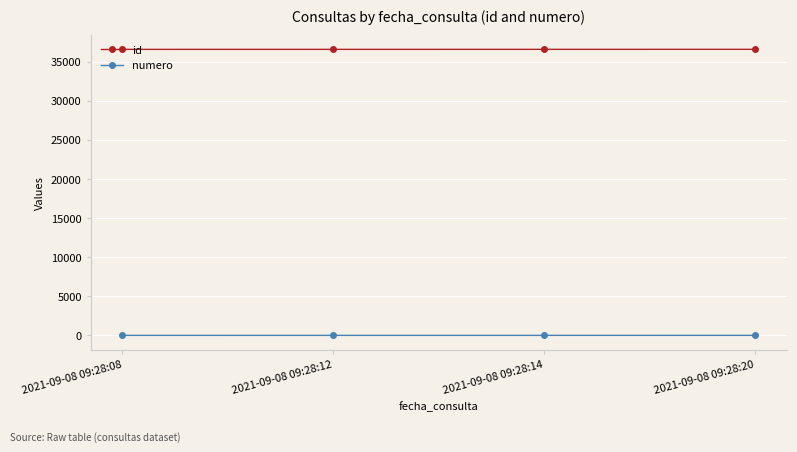

Is the value of numero at 2021-09-08 09:28:14 greater than the value of id at 2021-09-08 09:28:08?

No